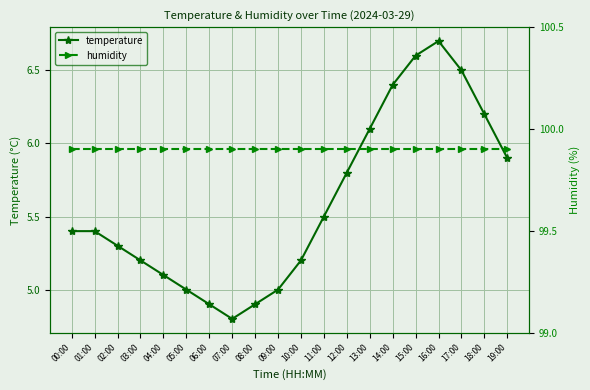

Reading left to right, what are all the values shown in this chart?

temperature: 5.4	5.4	5.3	5.2	5.1	5.0	4.9	4.8	4.9	5.0	5.2	5.5	5.8	6.1	6.4	6.6	6.7	6.5	6.2	5.9
humidity: 99.9	99.9	99.9	99.9	99.9	99.9	99.9	99.9	99.9	99.9	99.9	99.9	99.9	99.9	99.9	99.9	99.9	99.9	99.9	99.9